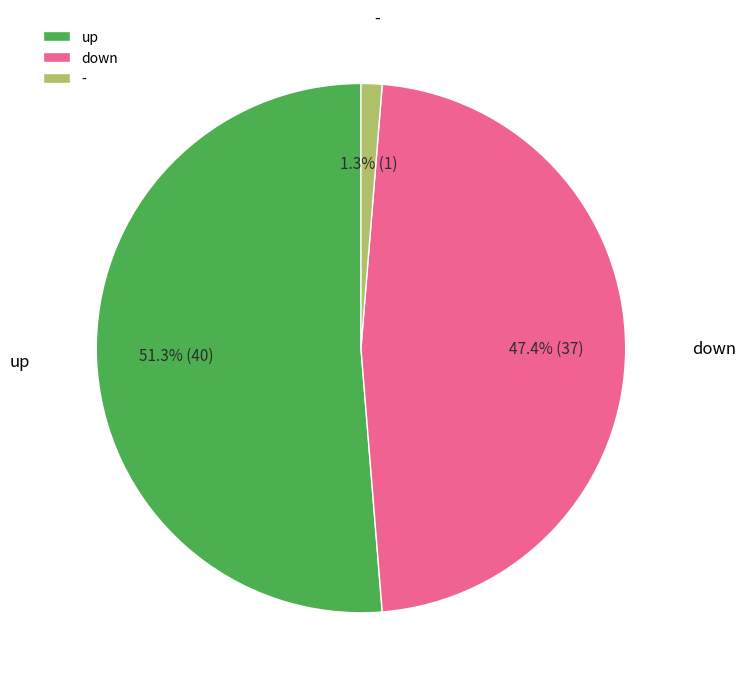

To the nearest percent, what is the difference between the largest and smallest slice percentages?

50%